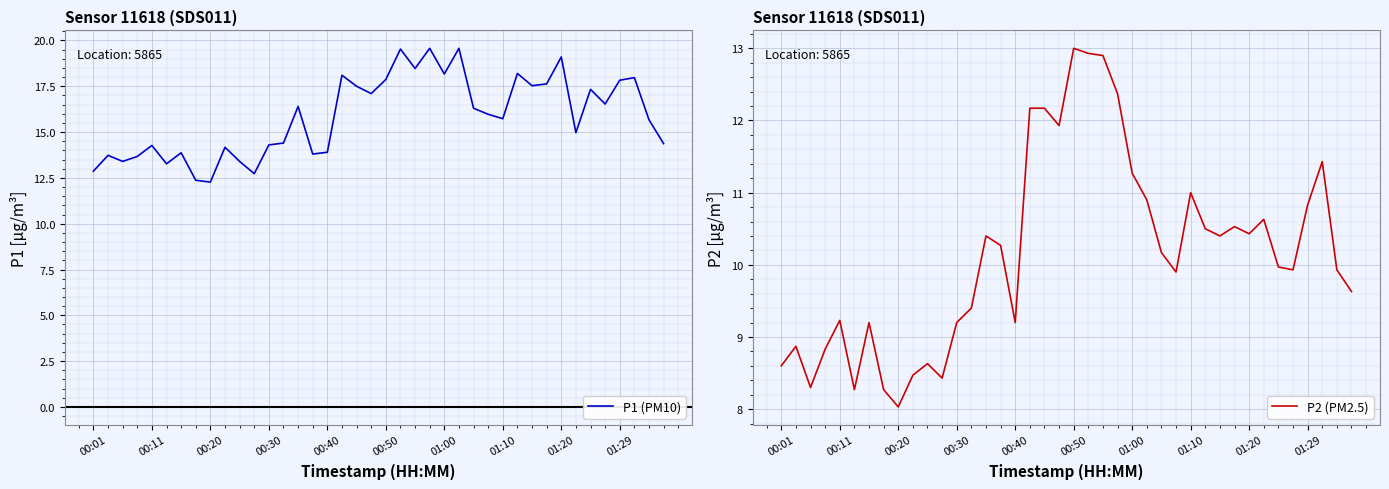

Is this an area chart (filled region under the line)?

No